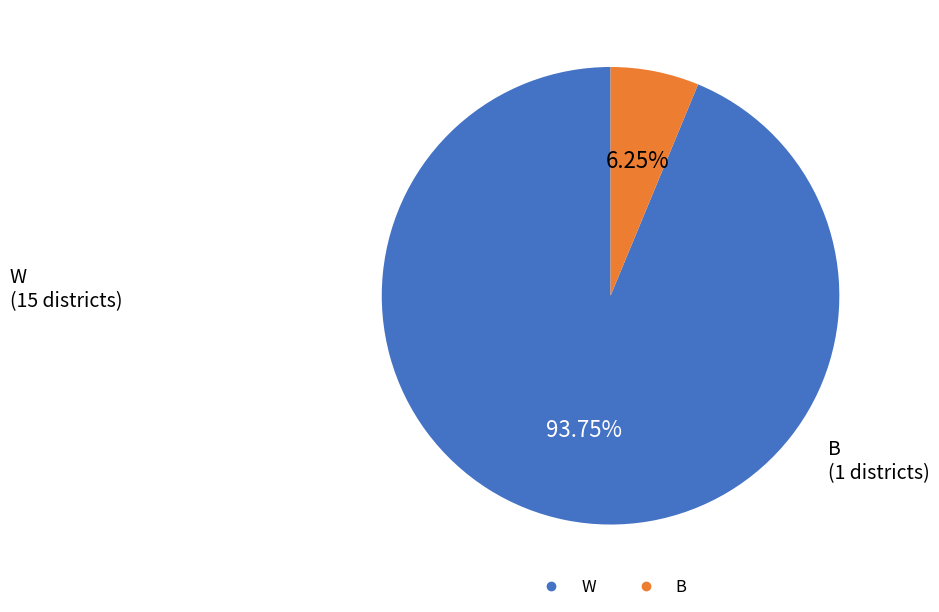

Which slice is the smallest?

B